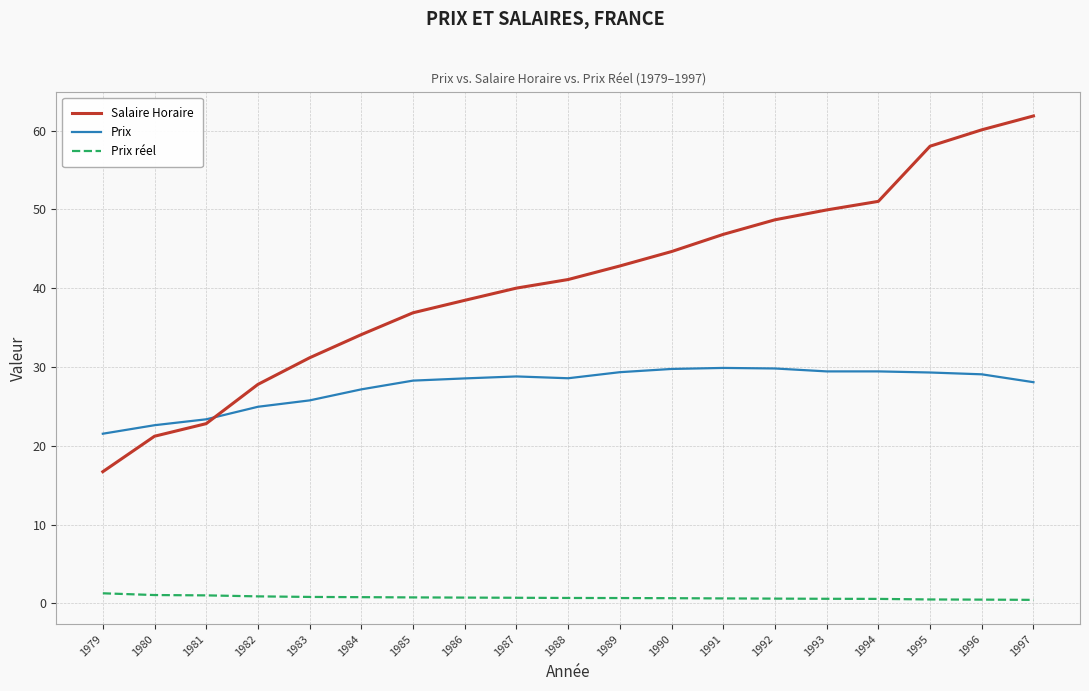

Is this an area chart (filled region under the line)?

No